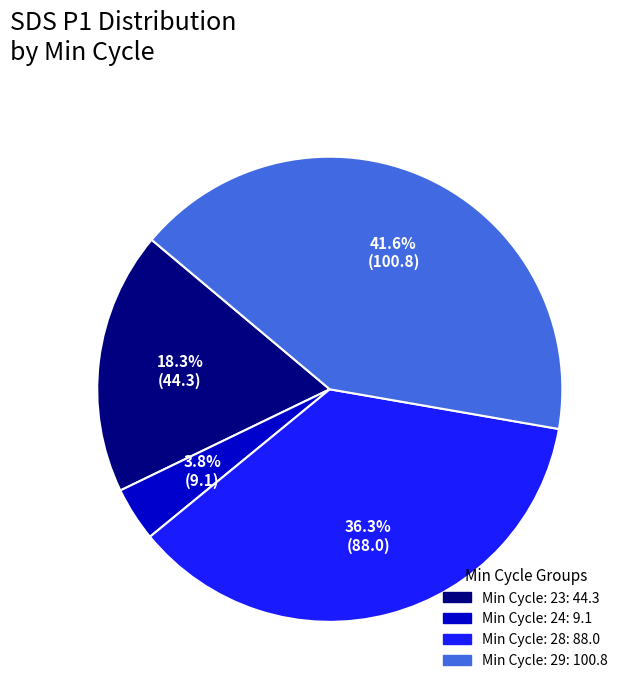

Does any single category account for the majority?

No